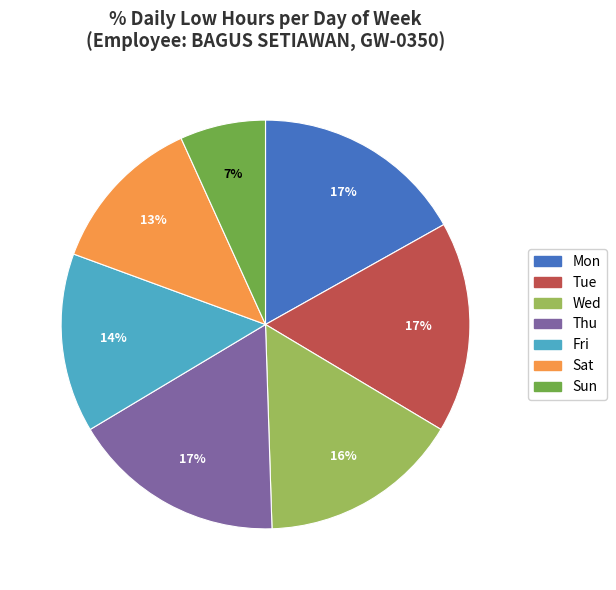

Is there a majority slice in this chart?

No